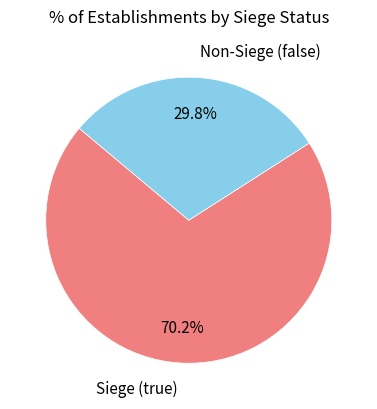

What is the smallest slice in the pie chart?

Non-Siege (false)